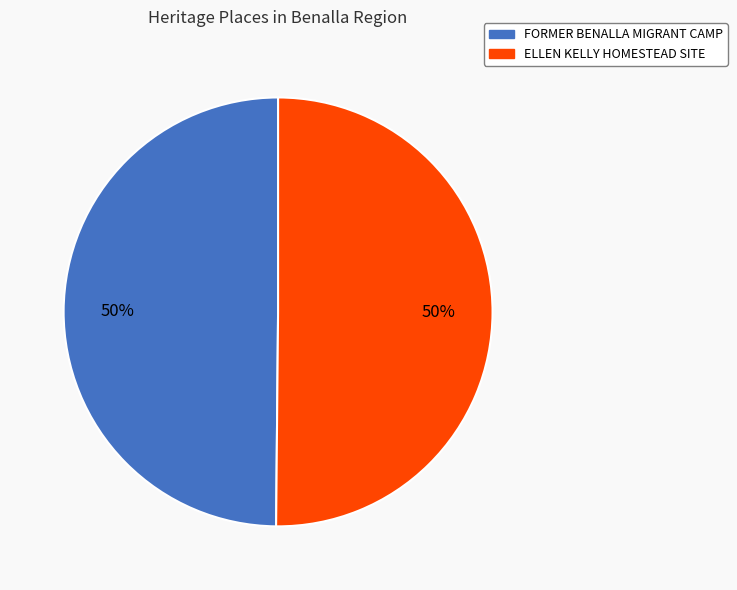

What is the ratio of the value at FORMER BENALLA MIGRANT CAMP to the value at ELLEN KELLY HOMESTEAD SITE?

1.0